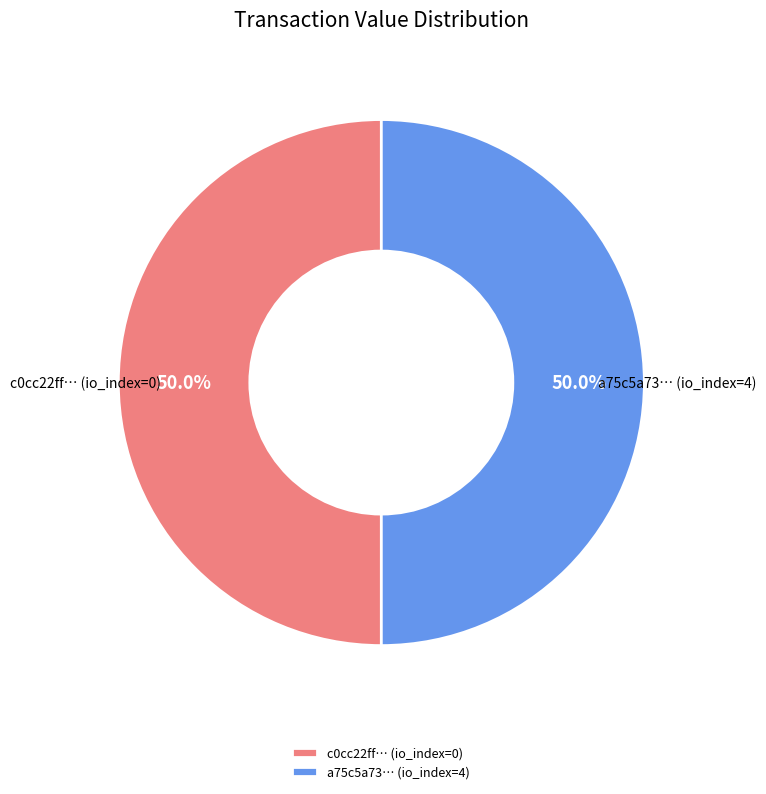

Combined, what portion of the pie is a75c5a73… (io_index=4) and c0cc22ff… (io_index=0)?

100.0%